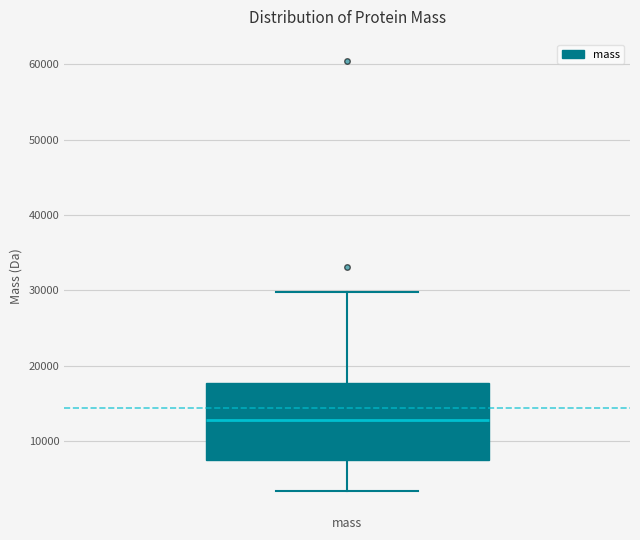

Read this box plot against the y-axis: the position of the median line, the range covered by the box, and the ends of both whiskers. The values are not printed on the chart, so give them approximately, as read against the axis.

median 13000, box 8000 to 18000, whiskers 3000 to 30000